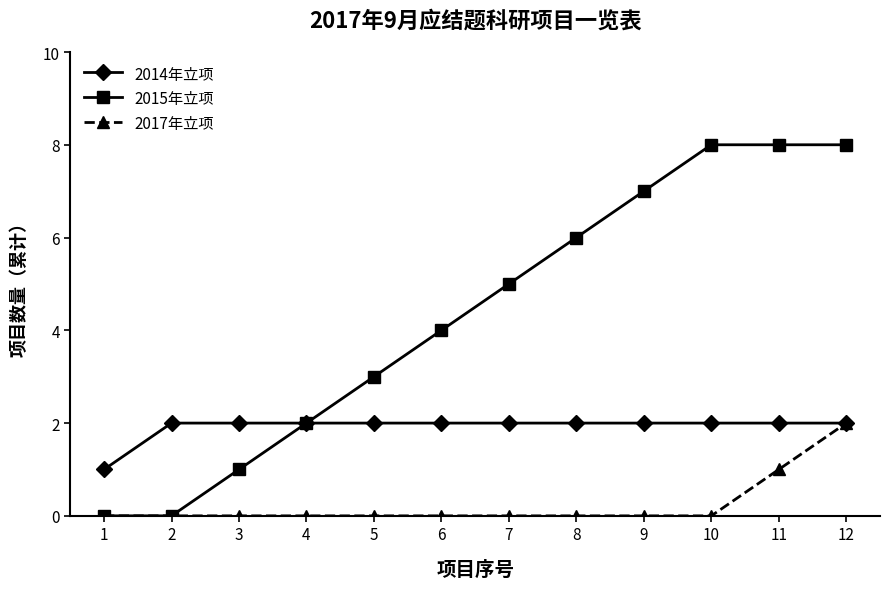

What is the greatest value displayed?

8